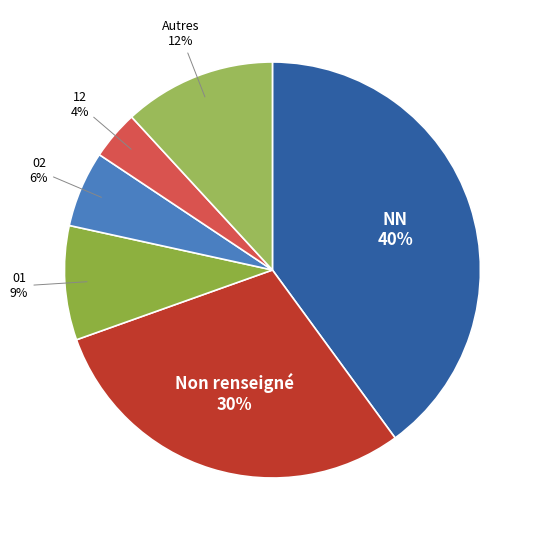

How many slices are in this pie chart?

6